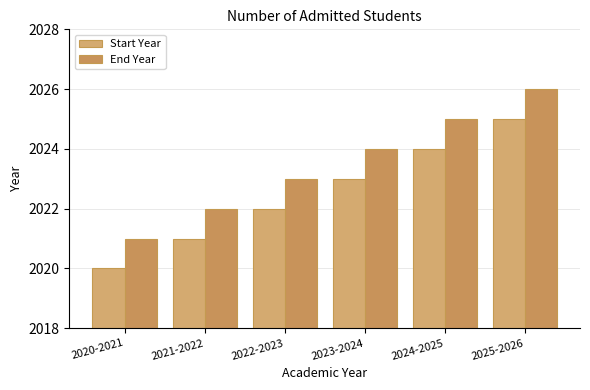

What is the label of the 6th bar from the left?

2025-2026